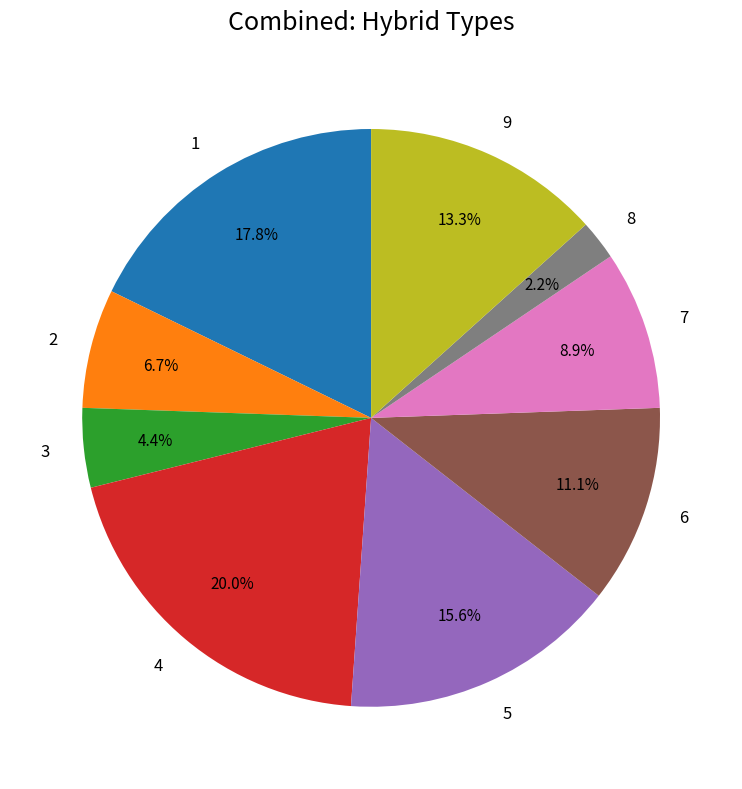

How many segments does this pie chart have?

9